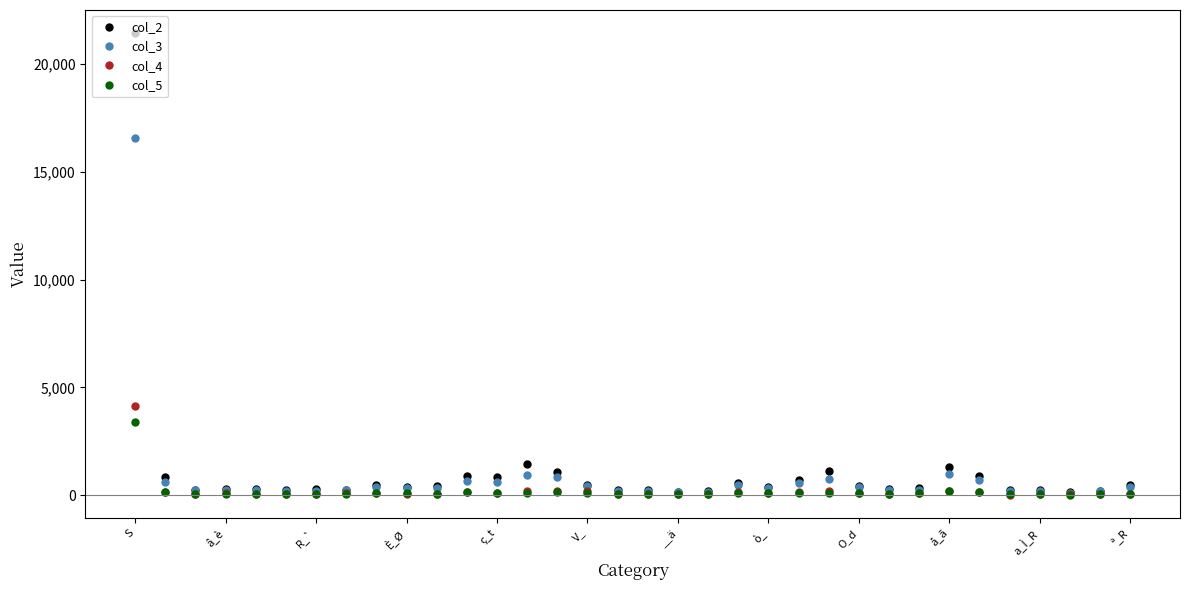

How many series are shown in this chart?

4